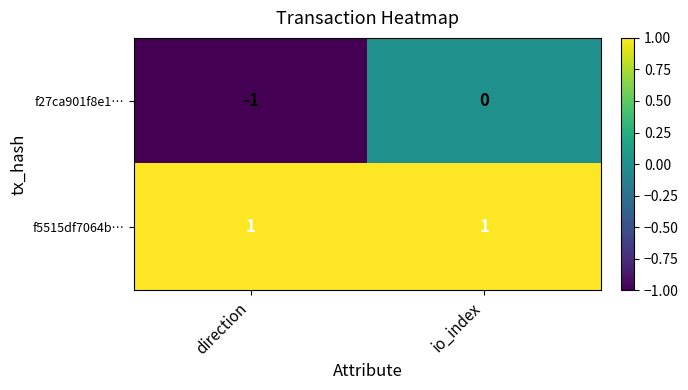

Between direction and io_index, which series saw the biggest shift?

f27ca901f8e1…